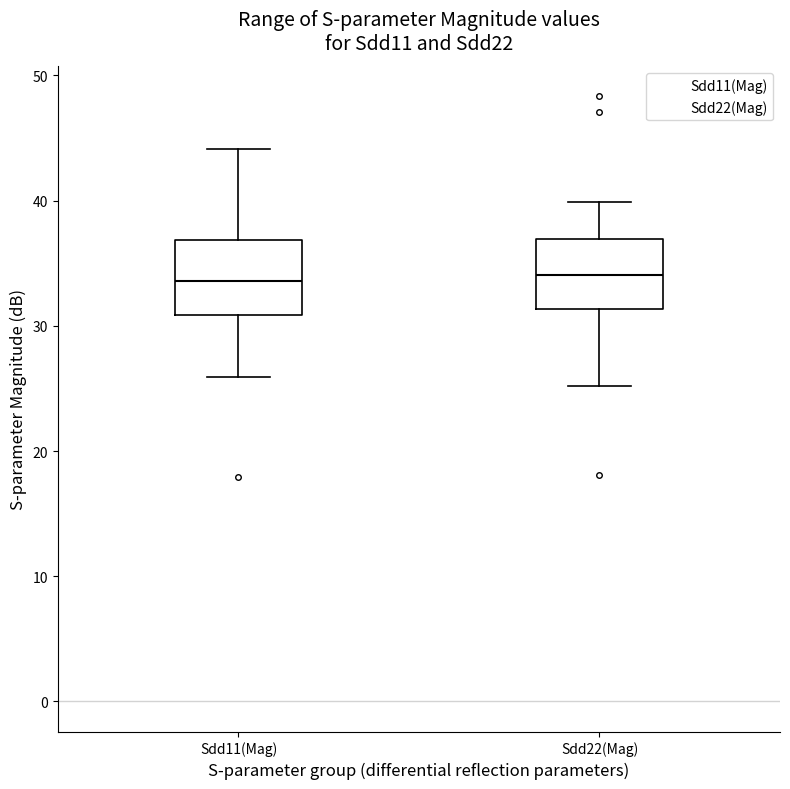

Where is the upper edge of the box for Sdd11(Mag) on the y-axis? The values are not printed on the chart, so give them approximately, as read against the axis.

37